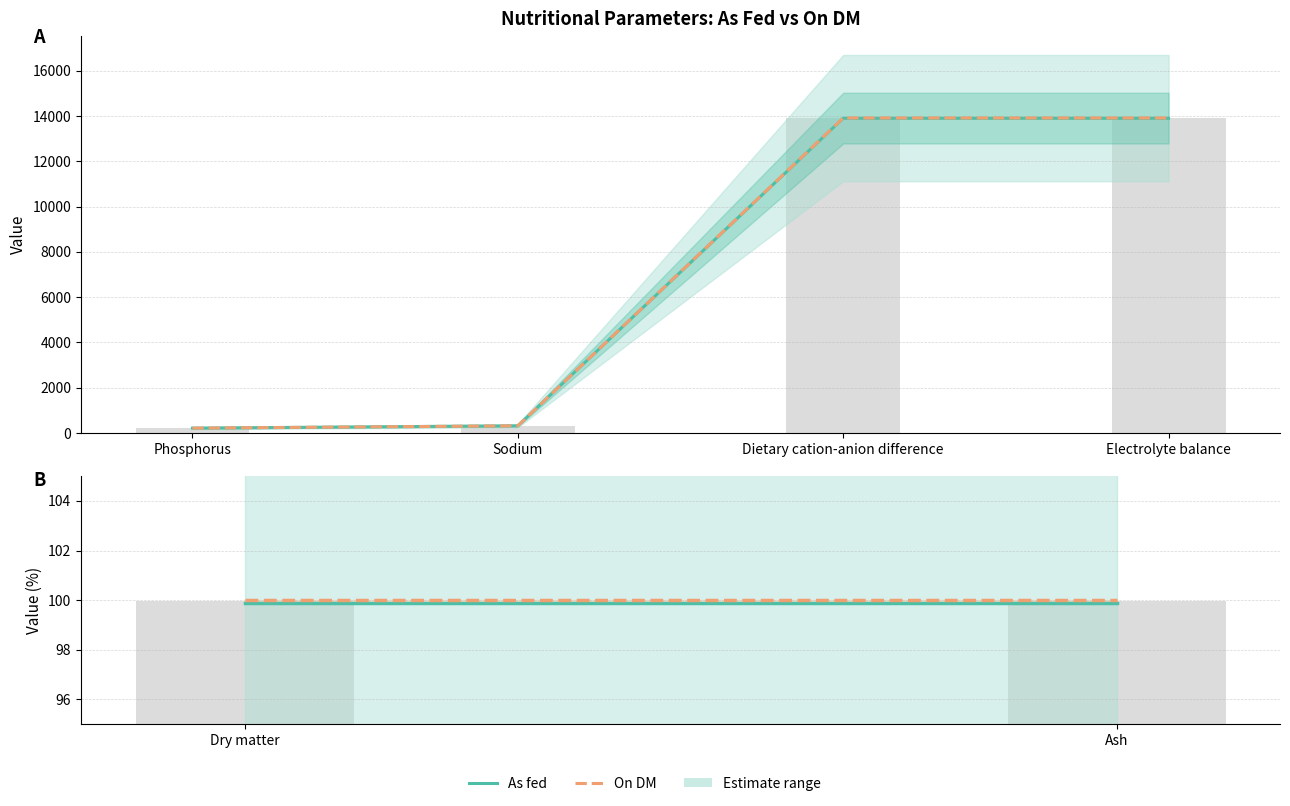

Is it true that On DM equals 100.0 at Dry matter?

True